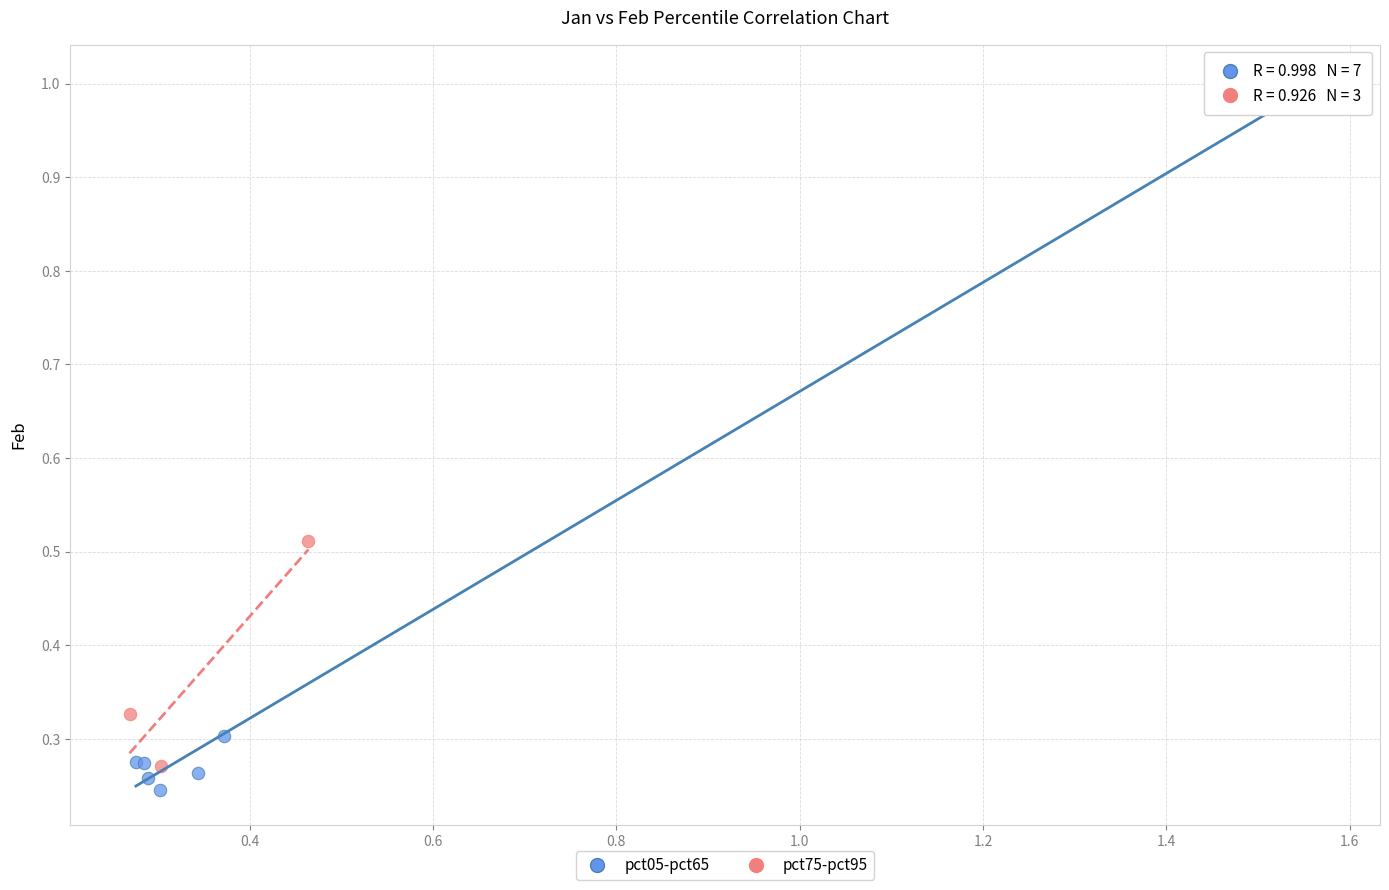

Which series contains the lowest Y value?

pct05-pct65